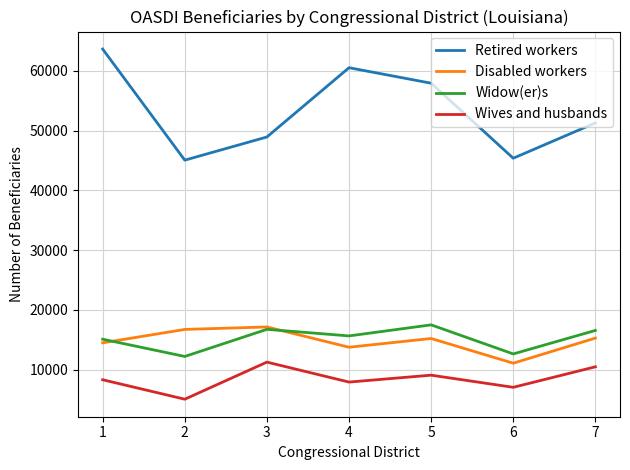

What is the average value of the Disabled workers series?

14828